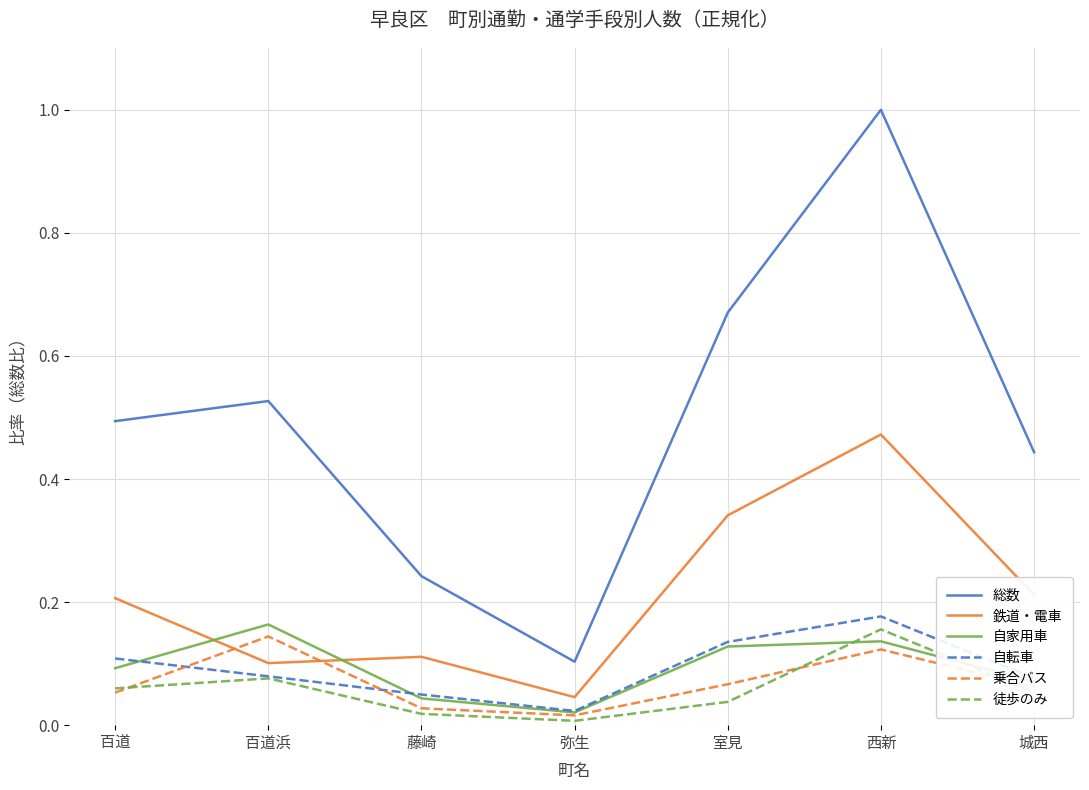

Which series has the largest range (max minus min)?

総数